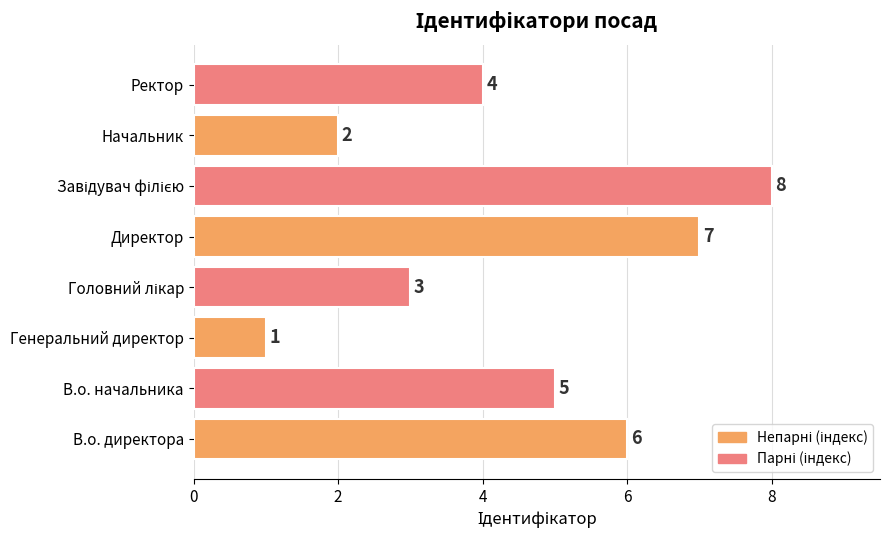

What is the smallest value displayed?

1